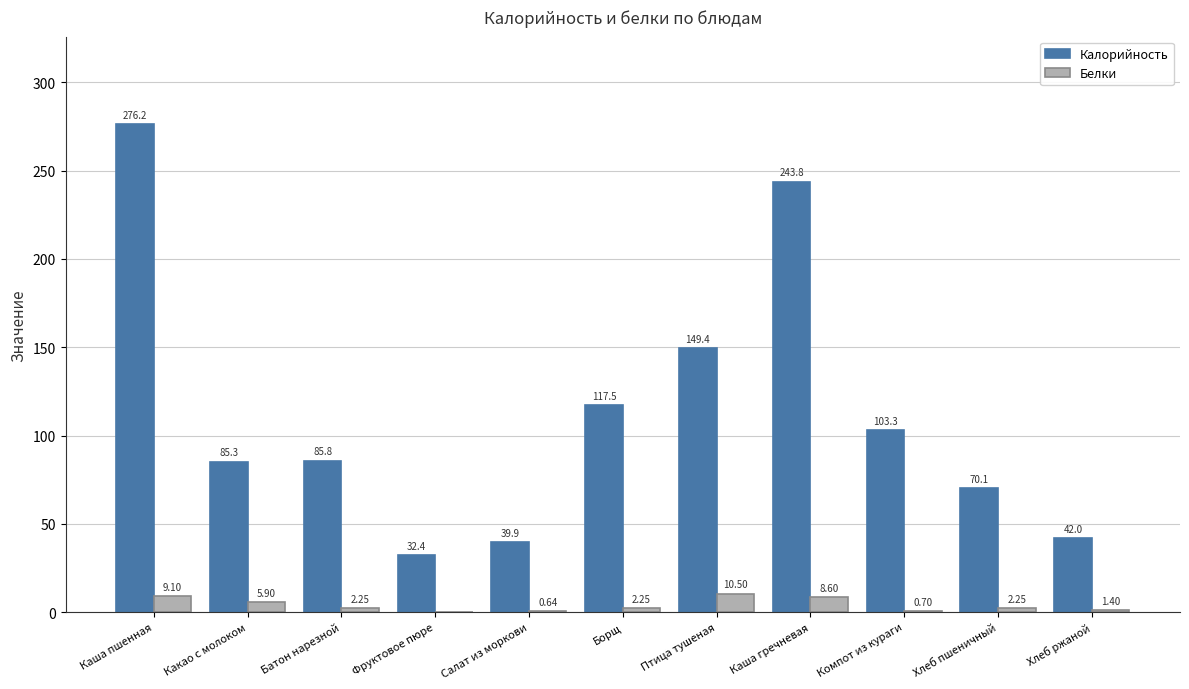

Where does the Калорийность series first go above 85?

Каша пшенная